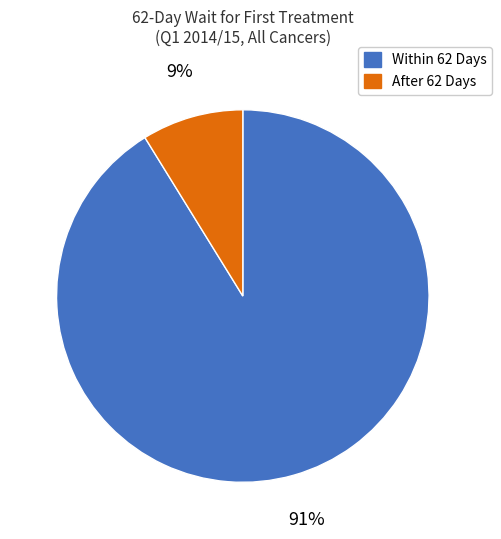

Rank the categories by value from lowest to highest.

After 62 Days, Within 62 Days